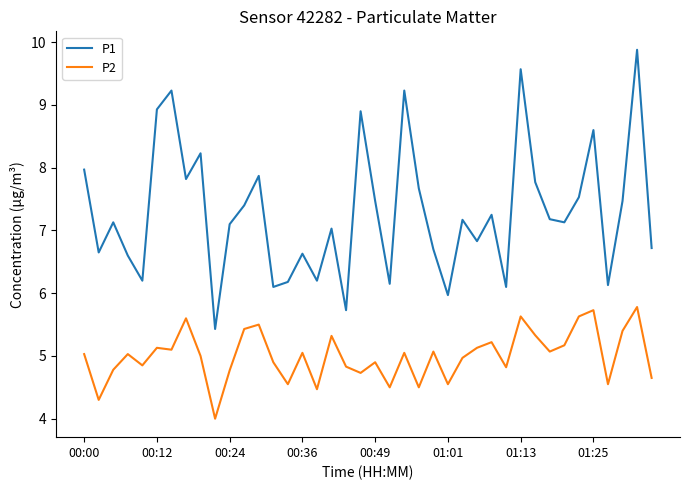

What are all the series names shown in the legend?

P1, P2